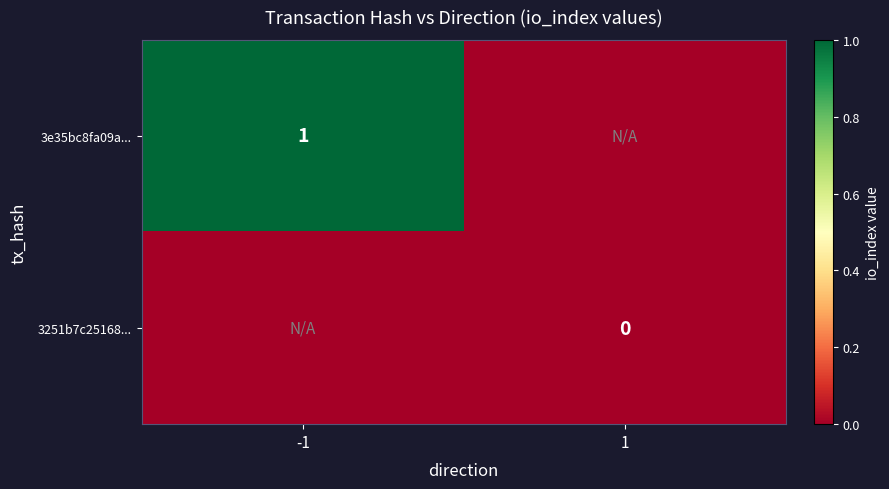

At which label is 3e35bc8fa09a... closest to 1?

-1